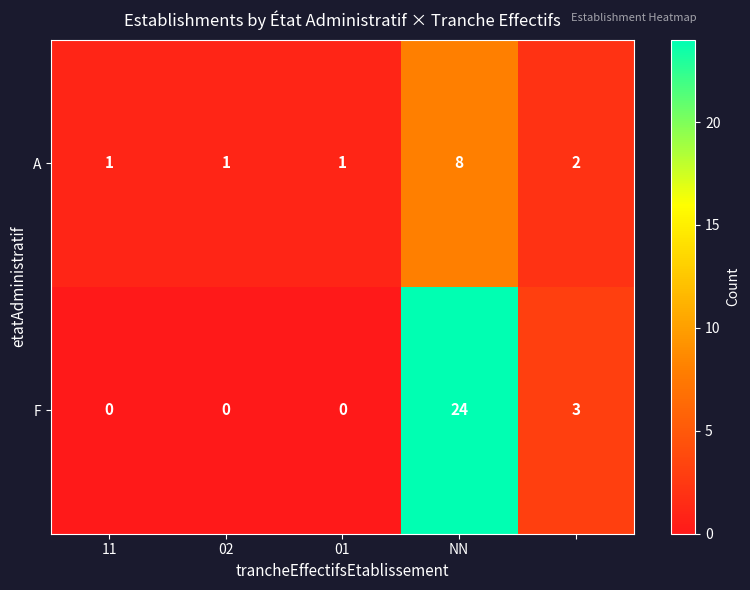

How many A values are between 1 and 2?

4